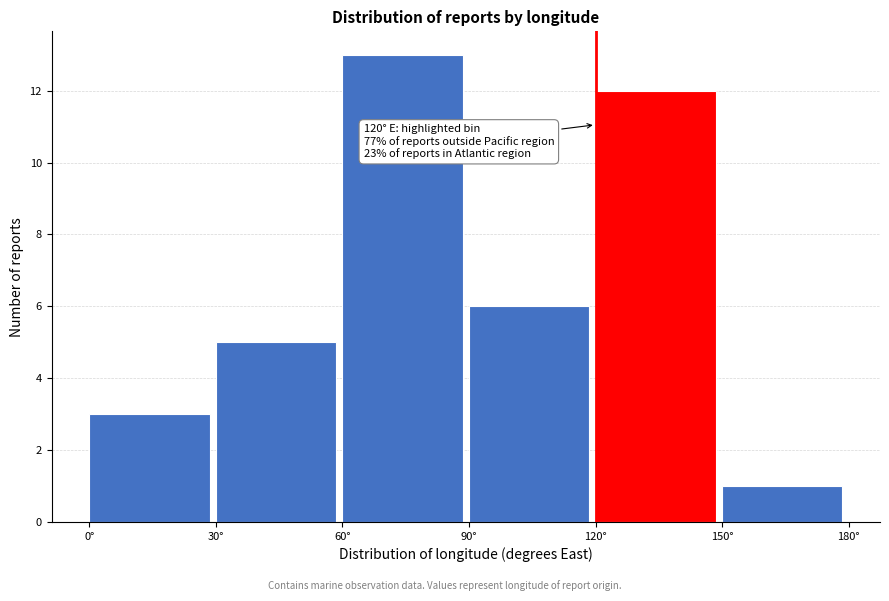

Which range on the x-axis has the tallest bar?

60 to 90